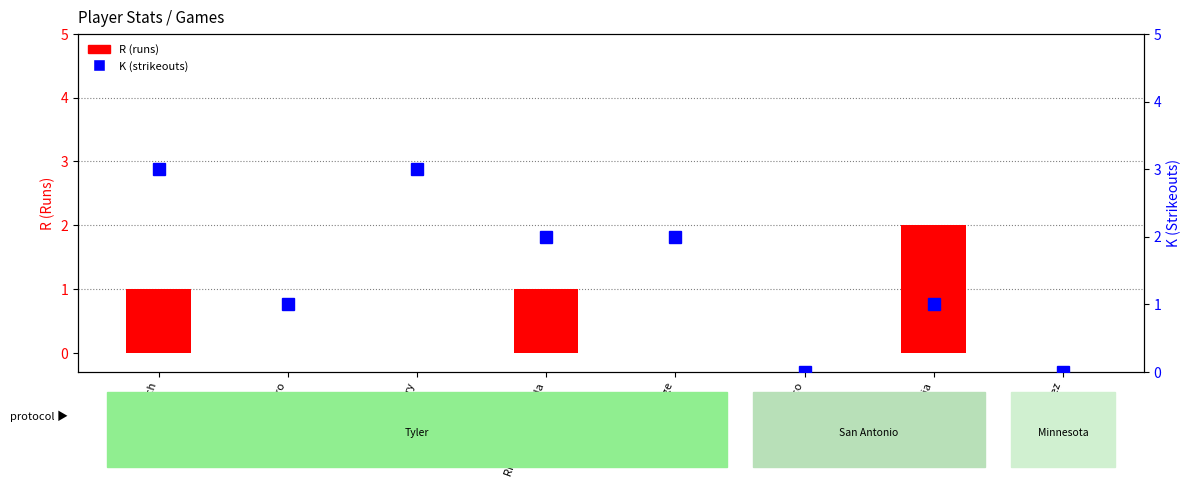

What is the total value across all series at PJ Navarro?

1